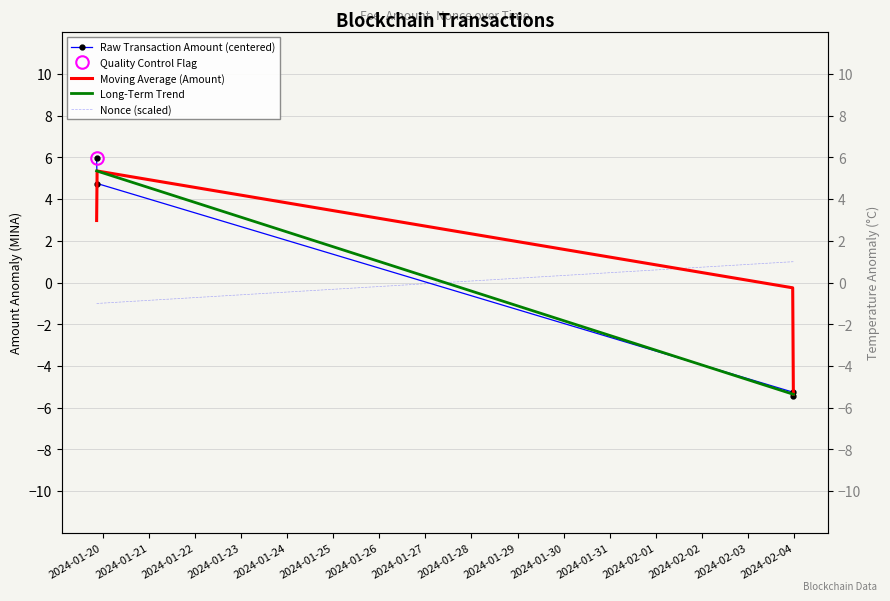

The value of Raw Transaction Amount (centered) at 2024-01-20 is 8.3. True or false?

False